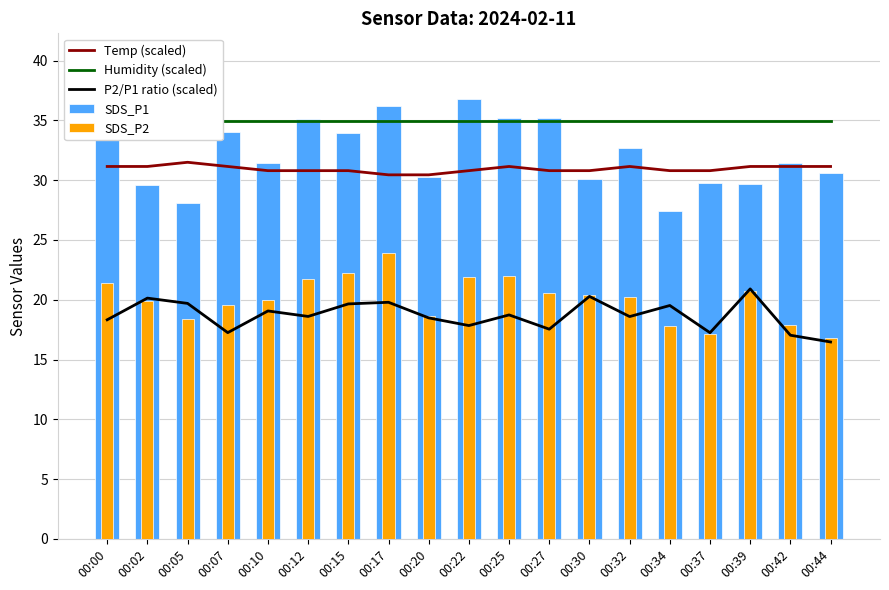

Reading right to left, extract all data points from this chart.

Temp (scaled): 31.2	31.2	31.2	30.8	30.8	31.2	30.8	30.8	31.2	30.8	30.4	30.4	30.8	30.8	30.8	31.2	31.5	31.2	31.2
Humidity (scaled): 35.0	35.0	35.0	35.0	35.0	35.0	35.0	35.0	35.0	35.0	35.0	35.0	35.0	35.0	35.0	35.0	35.0	35.0	35.0
P2/P1 ratio (scaled): 16.5	17.0	20.9	17.2	19.5	18.6	20.3	17.5	18.7	17.8	18.5	19.8	19.7	18.6	19.1	17.3	19.7	20.1	18.3
SDS_P1: 30.6	31.5	29.7	29.8	27.4	32.7	30.1	35.2	35.2	36.8	30.3	36.2	33.9	35.1	31.5	34.0	28.1	29.6	35.0
SDS_P2: 16.8	17.9	20.7	17.1	17.8	20.3	20.4	20.6	22.0	21.9	18.7	23.9	22.2	21.8	20.0	19.6	18.4	19.9	21.4